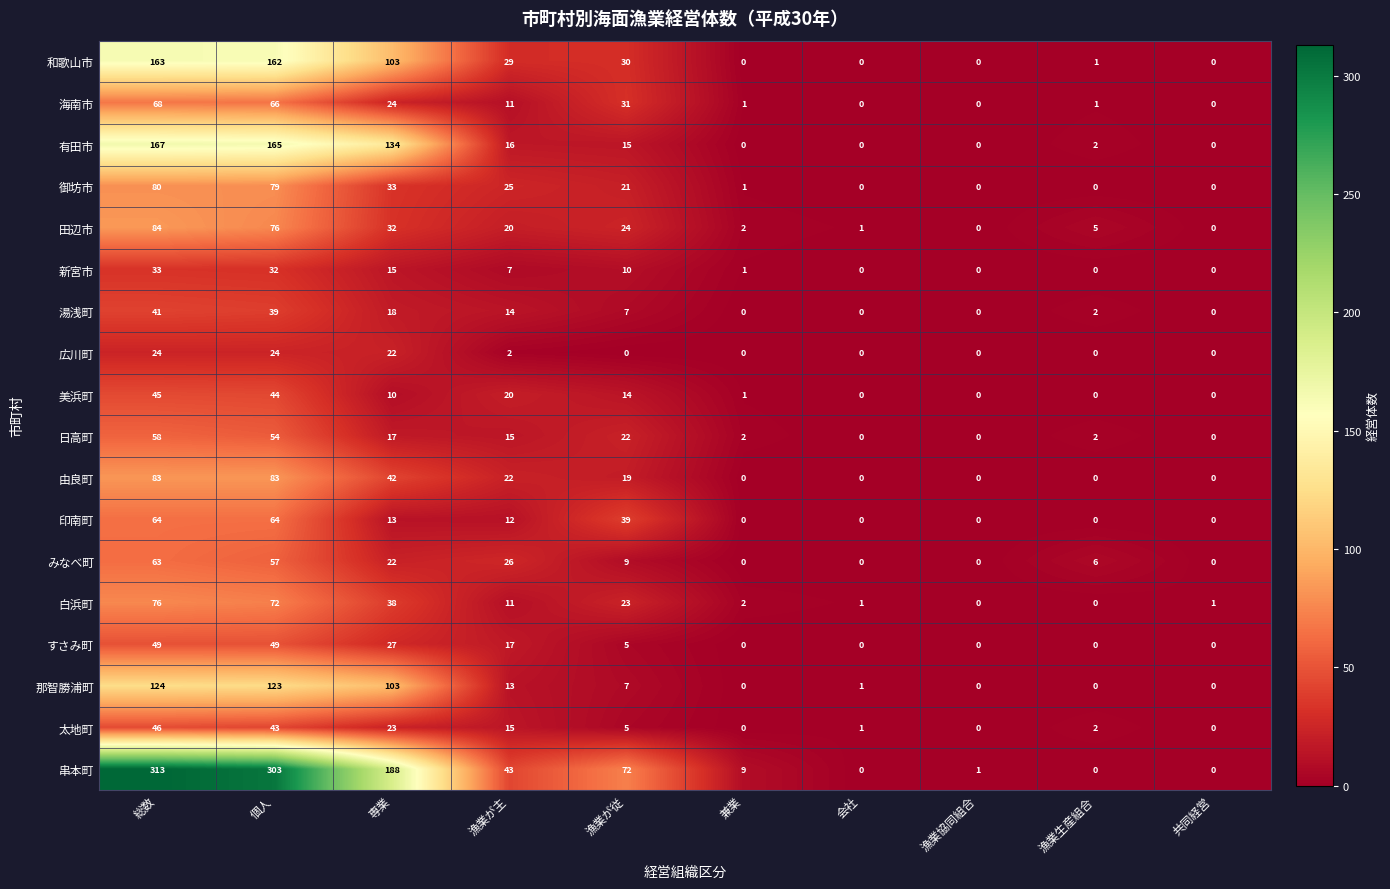

List the series in order of their peak value, highest first.

串本町, 有田市, 和歌山市, 那智勝浦町, 田辺市, 由良町, 御坊市, 白浜町, 海南市, 印南町, みなべ町, 日高町, すさみ町, 太地町, 美浜町, 湯浅町, 新宮市, 広川町